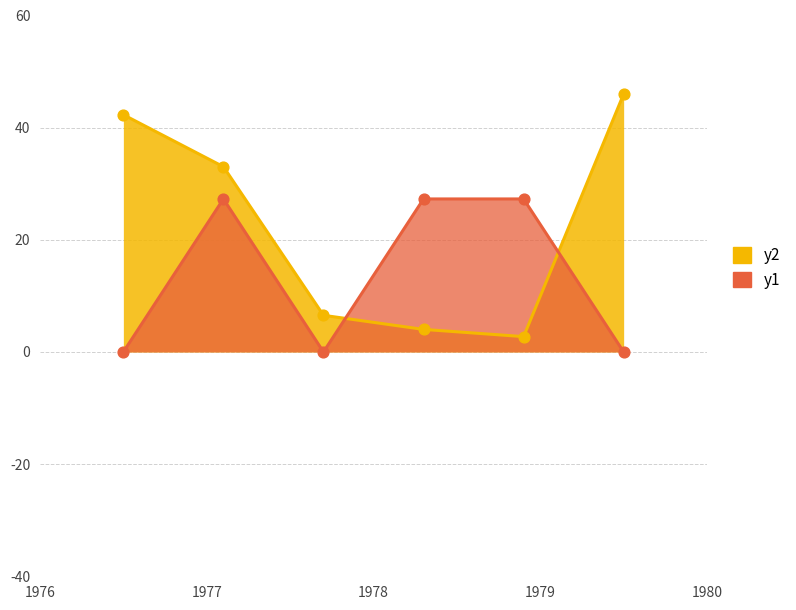

At how many categories does at least one series exceed 45?

1